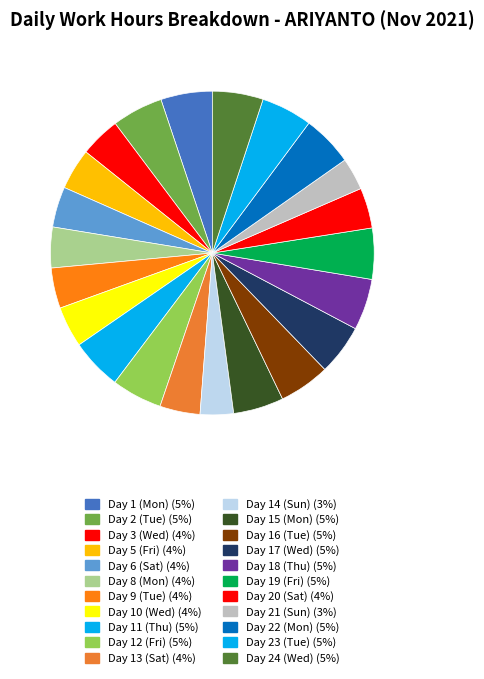

How many segments does this pie chart have?

22